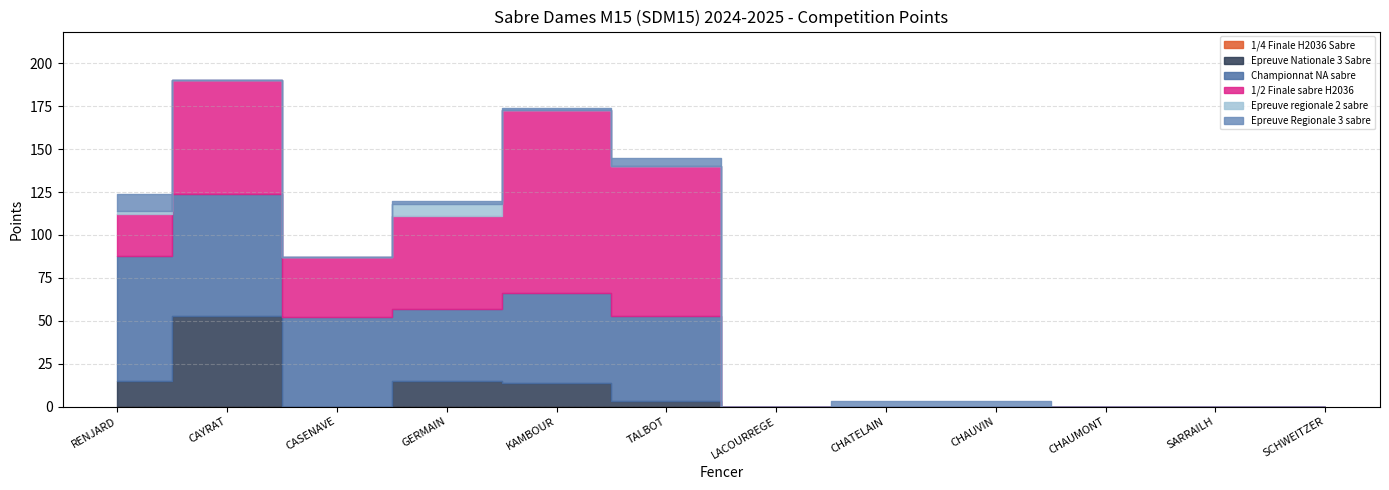

True or false: 1/4 Finale H2036 Sabre has more than 2 points higher than both neighbors.

False